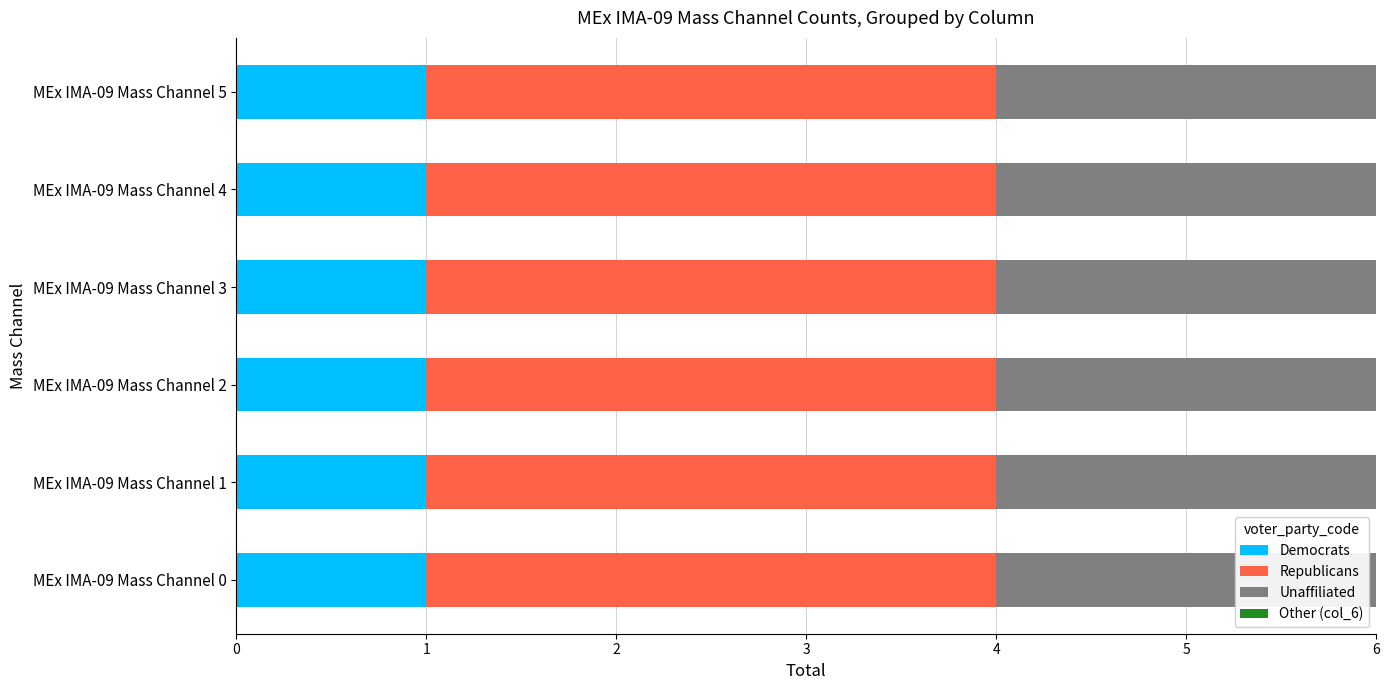

True or false: Democrats has a value of 1 at MEx IMA-09 Mass Channel 5.

True